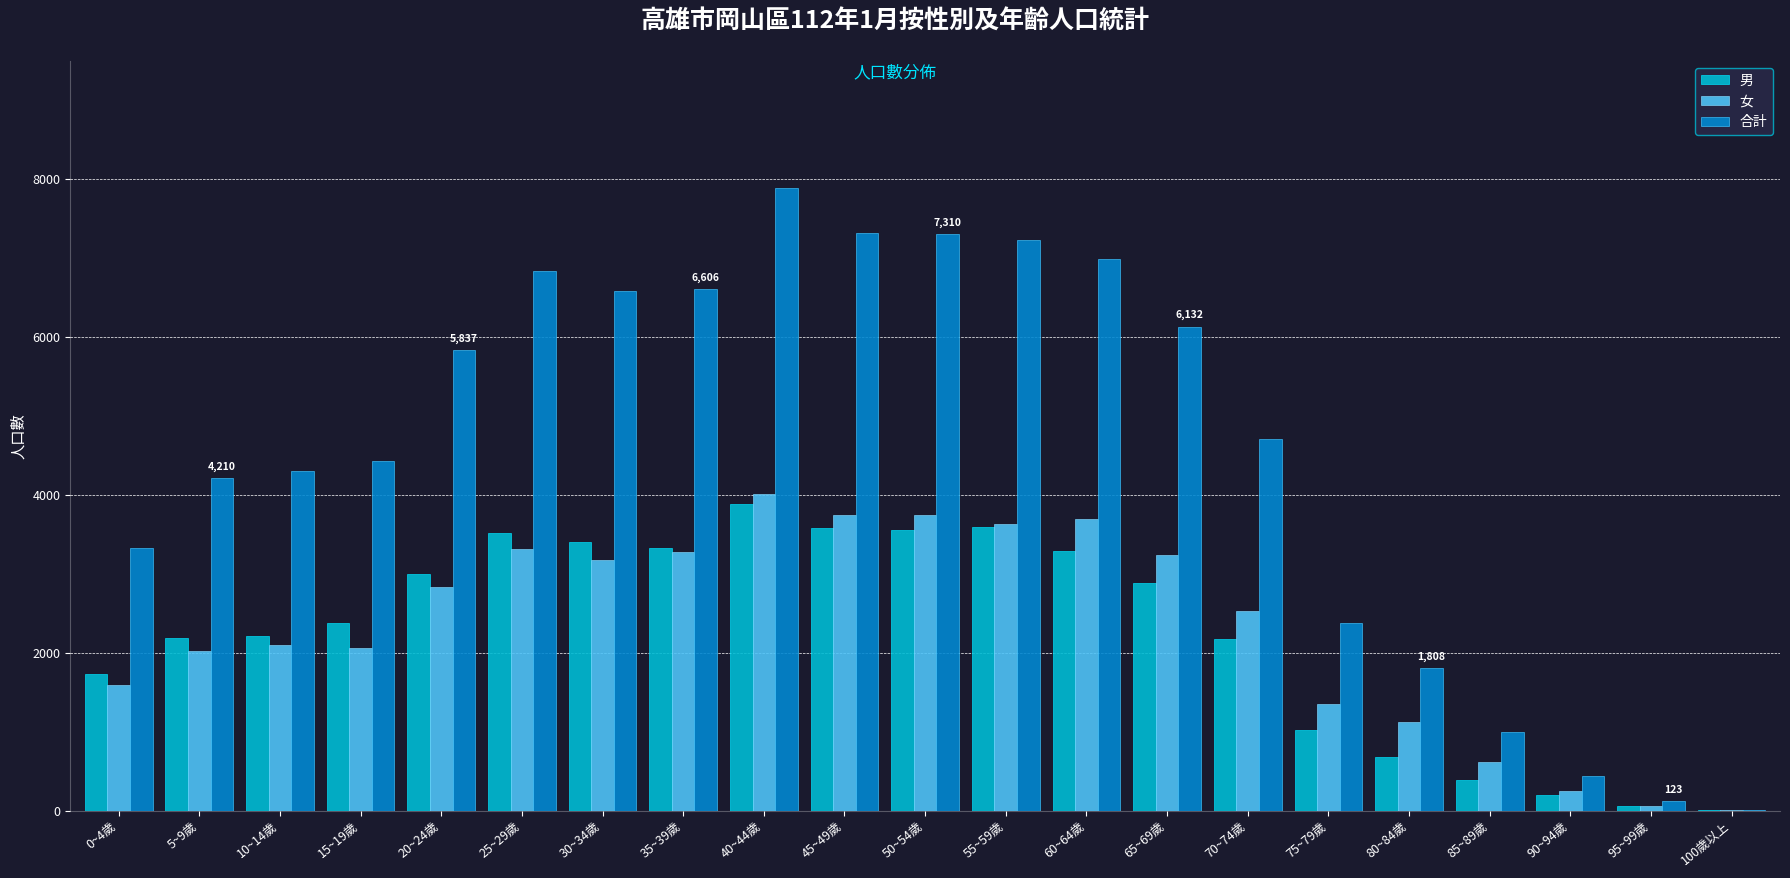

What is the sum of the 男 values at 75~79歲 and 80~84歲?

1709